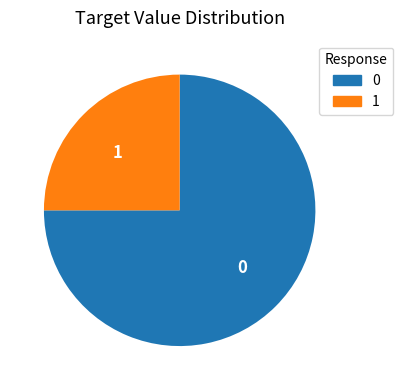

Does any single category account for the majority?

Yes